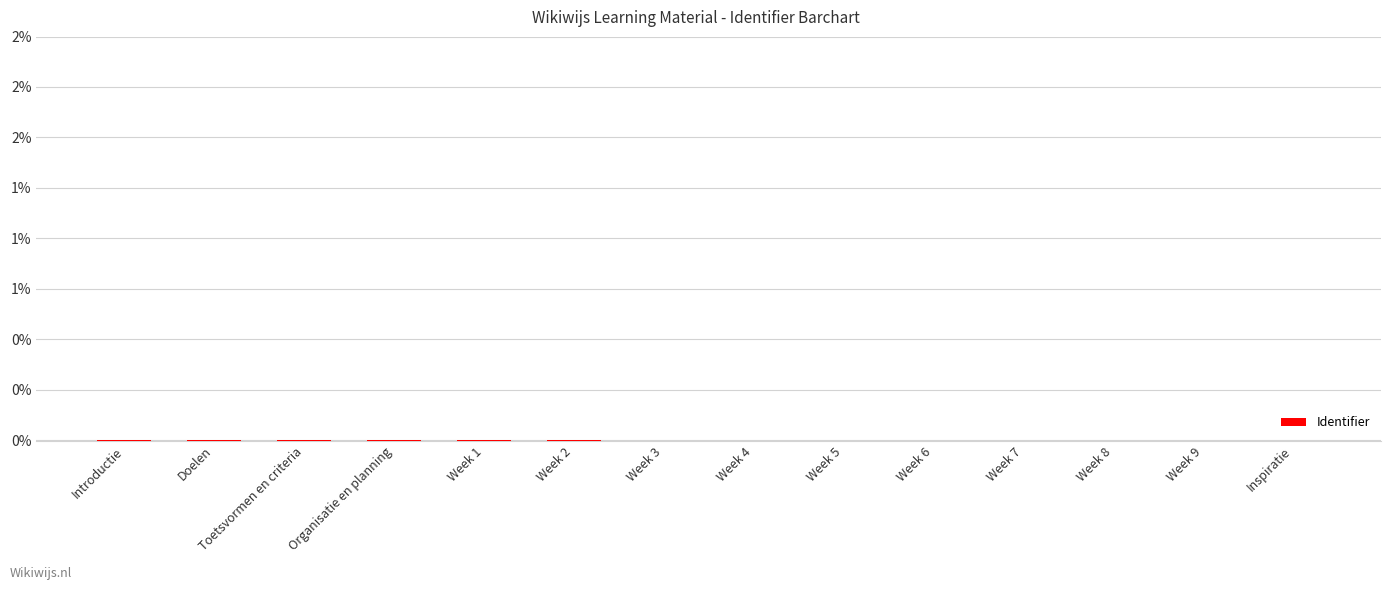

How many series are shown in this chart?

1